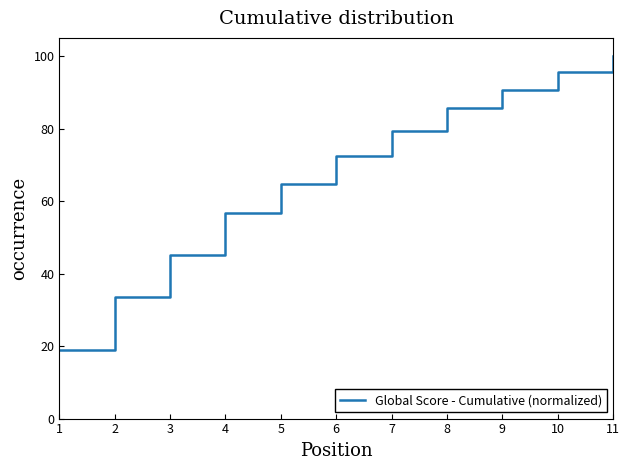

List the labels in order of value, largest first.

11, 10, 9, 8, 7, 6, 5, 4, 3, 2, 1